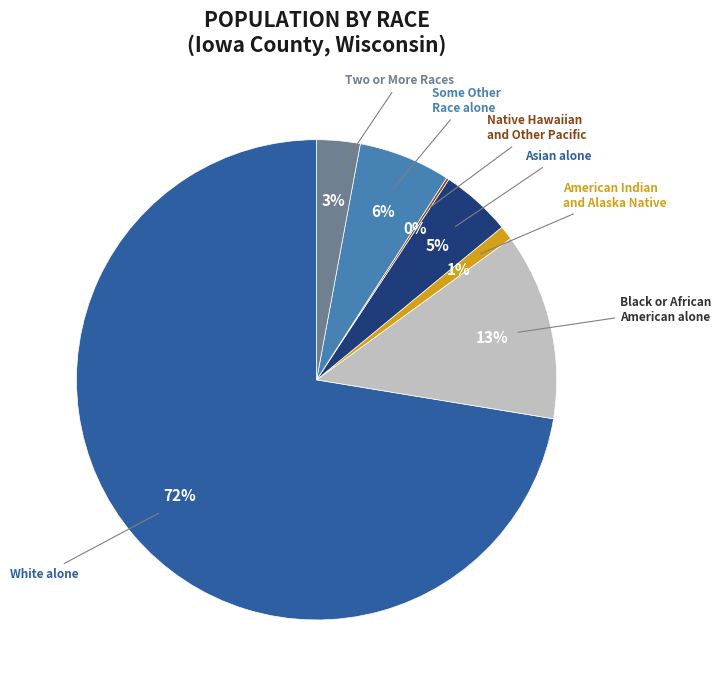

Is there a majority slice in this chart?

Yes